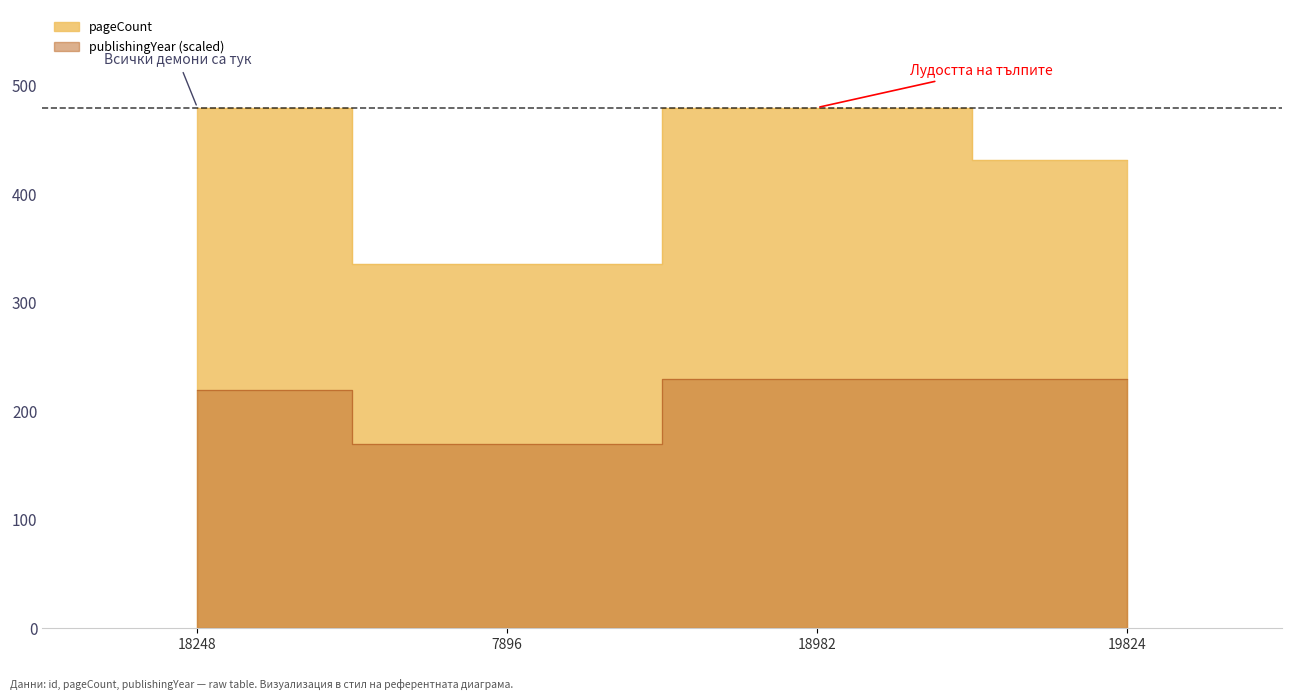

Reading left to right, extract all data points from this chart.

pageCount: 480	336	480	432
publishingYear: 220	170	230	230